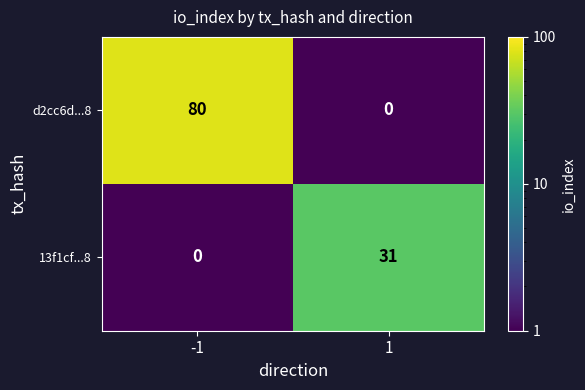

How many distinct data groups are displayed?

2